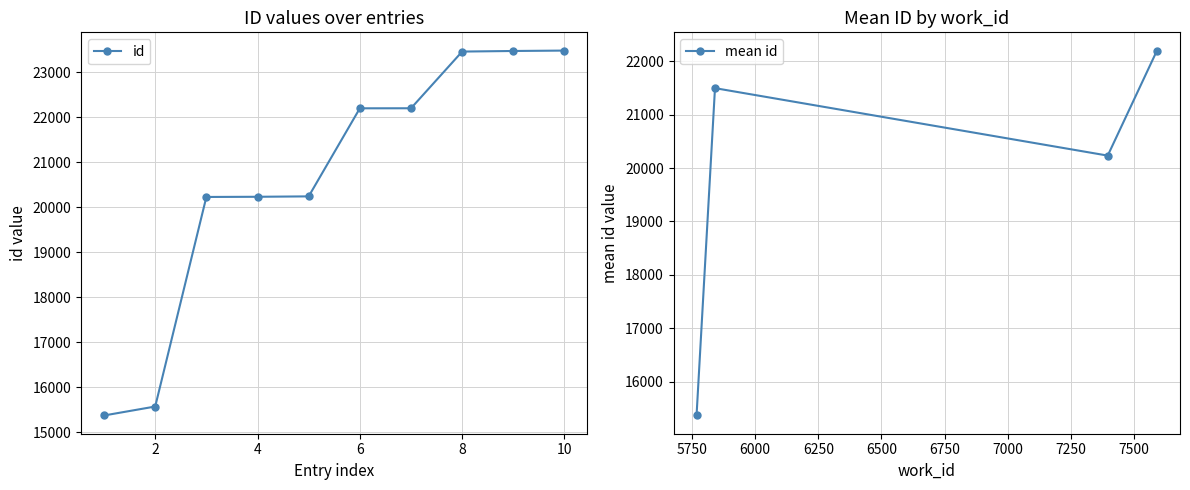

The value of id at 2 is 15570. True or false?

True